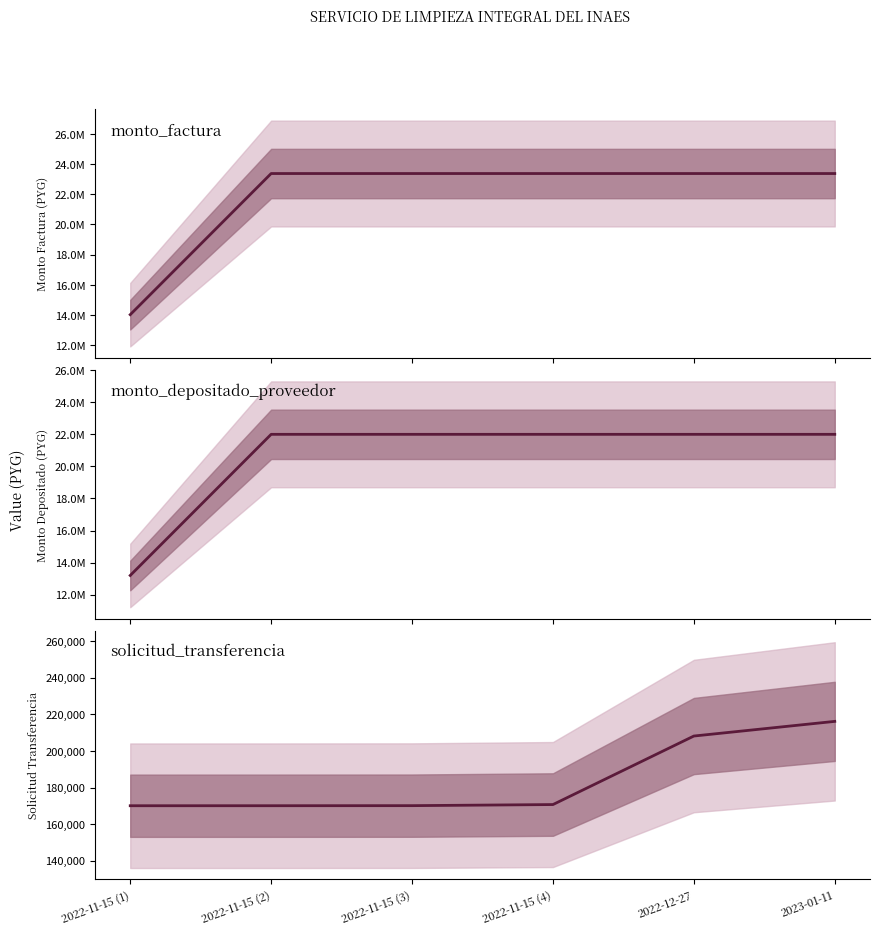

The monto_depositado_proveedor series shows 21996985 at 2022-11-15 (4). True or false?

True